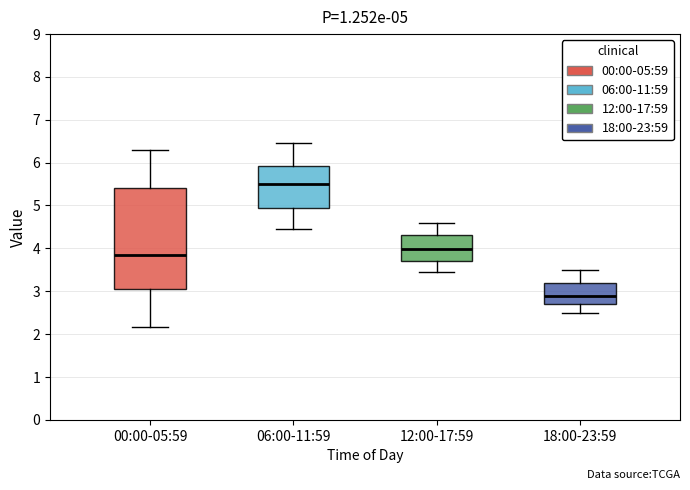

Comparing the boxes themselves (not the whiskers), which one is the tallest?

00:00-05:59